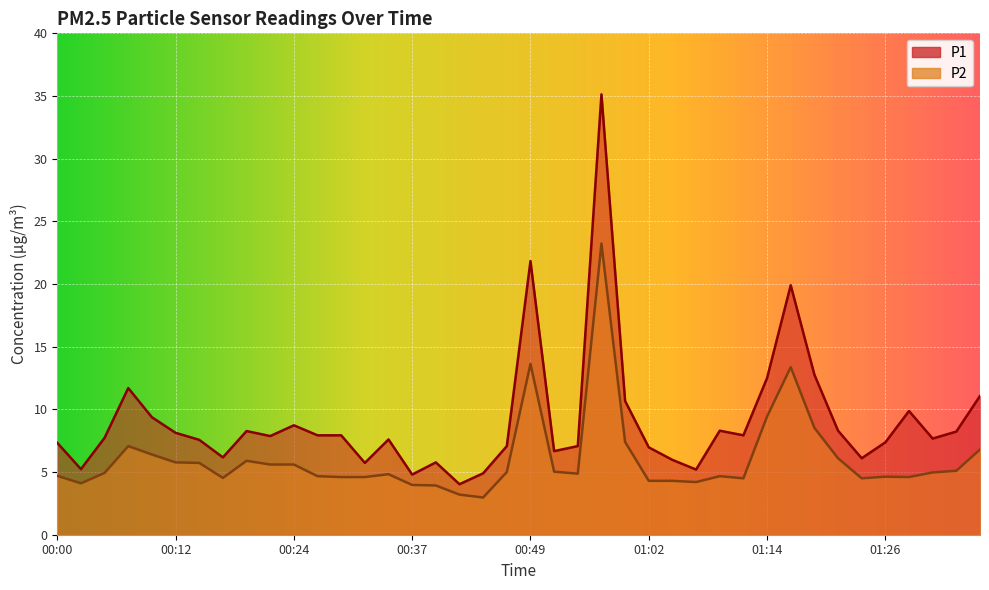

At which label does P1 first exceed 7?

00:00